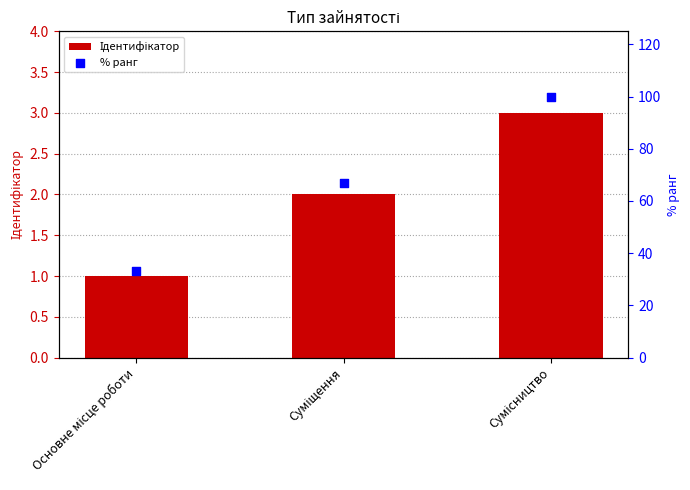

What are all the series names shown in the legend?

Ідентифікатор, % ранг